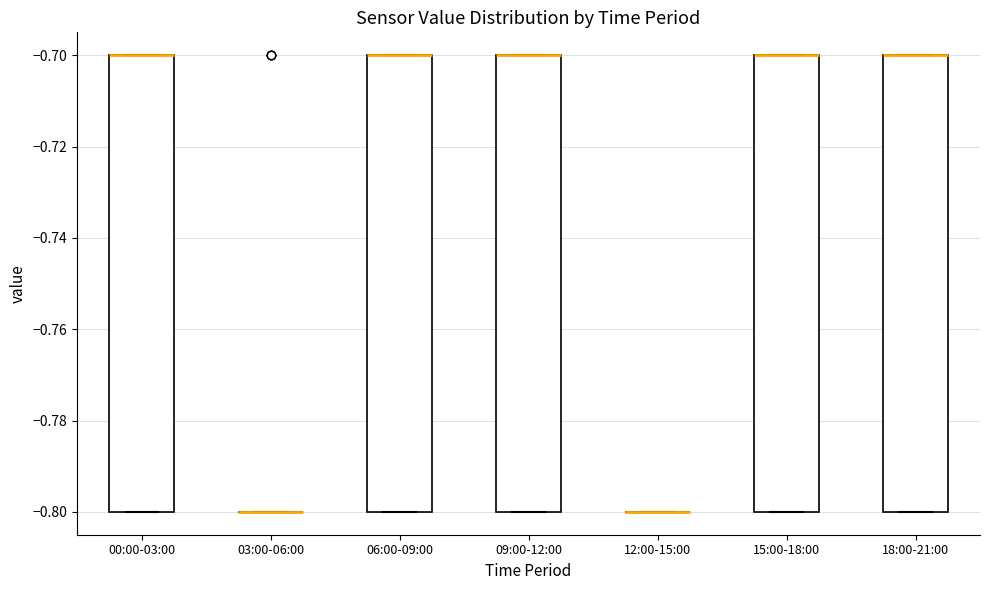

Reading left to right, transcribe this box plot: for each box, give where its median line is, the range the box spans, and where its two whiskers end, as read against the y-axis. The values are not printed on the chart, so give them approximately, as read against the axis.

00:00-03:00: median -0.7 (drawn on the box's upper edge), box -0.8 to -0.7, whiskers -0.8 to -0.7
03:00-06:00: box collapsed to a line at -0.8, whiskers -0.8 to -0.8
06:00-09:00: median -0.7 (drawn on the box's upper edge), box -0.8 to -0.7, whiskers -0.8 to -0.7
09:00-12:00: median -0.7 (drawn on the box's upper edge), box -0.8 to -0.7, whiskers -0.8 to -0.7
12:00-15:00: box collapsed to a line at -0.8, whiskers -0.8 to -0.8
15:00-18:00: median -0.7 (drawn on the box's upper edge), box -0.8 to -0.7, whiskers -0.8 to -0.7
18:00-21:00: median -0.7 (drawn on the box's upper edge), box -0.8 to -0.7, whiskers -0.8 to -0.7